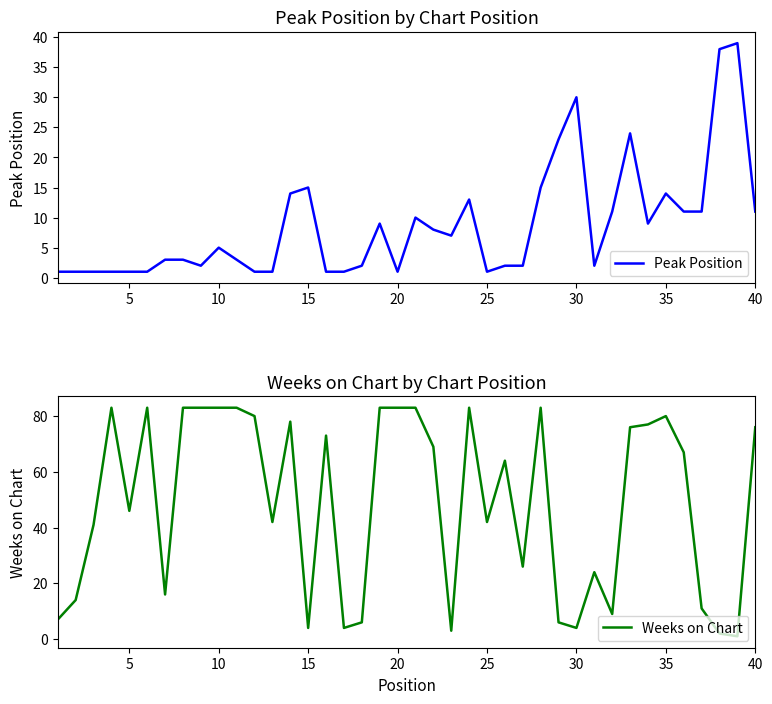

How many times do Peak Position and Weeks on Chart cross each other?

9